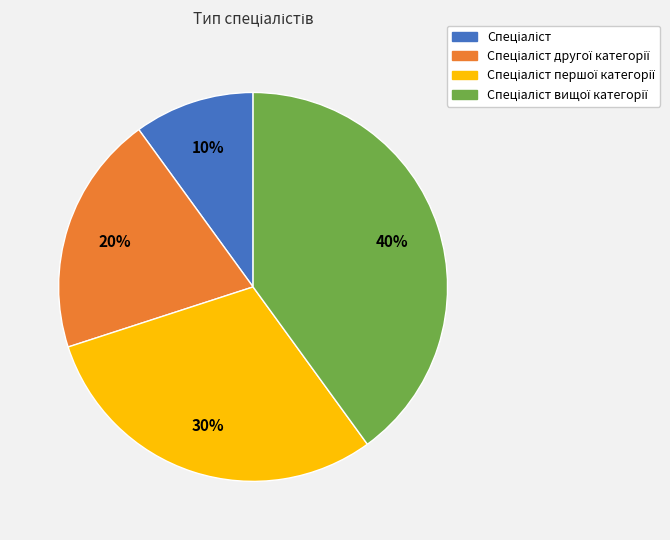

Is there any slice that represents more than half of the pie?

No